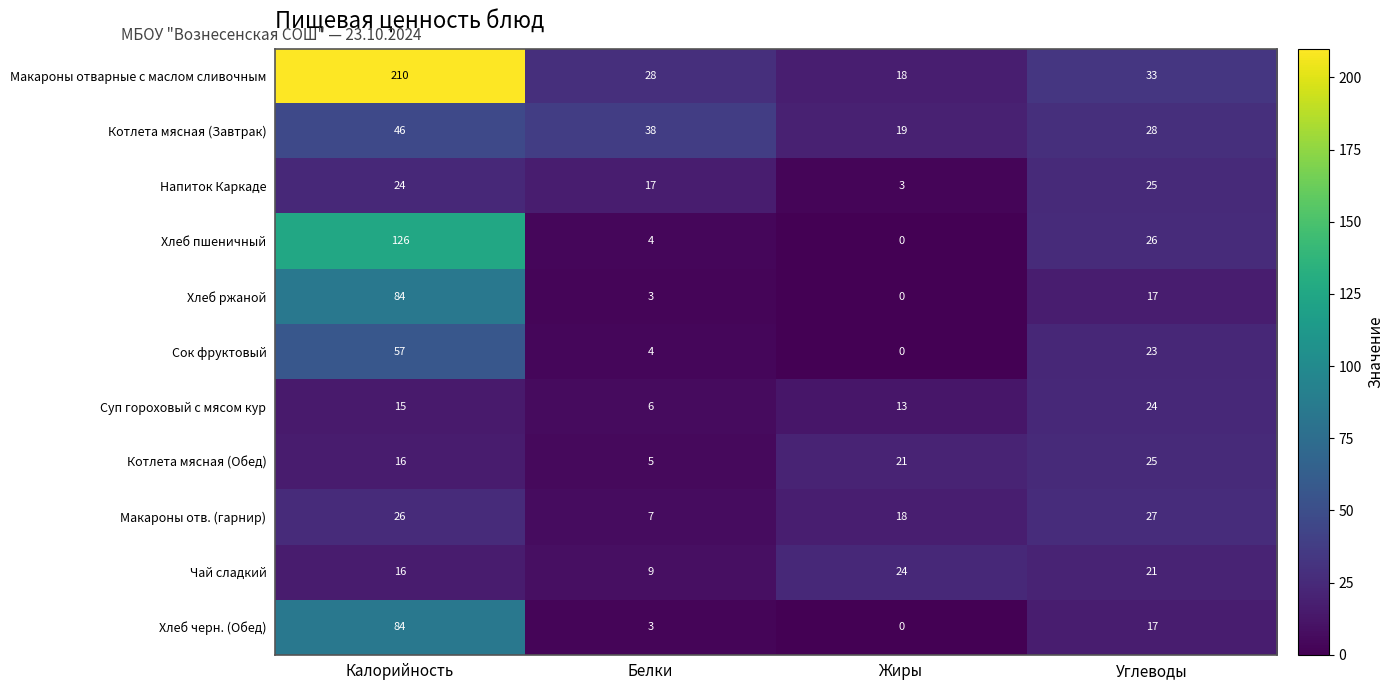

Is it true that Хлеб черн. (Обед) equals 3 at Белки?

True